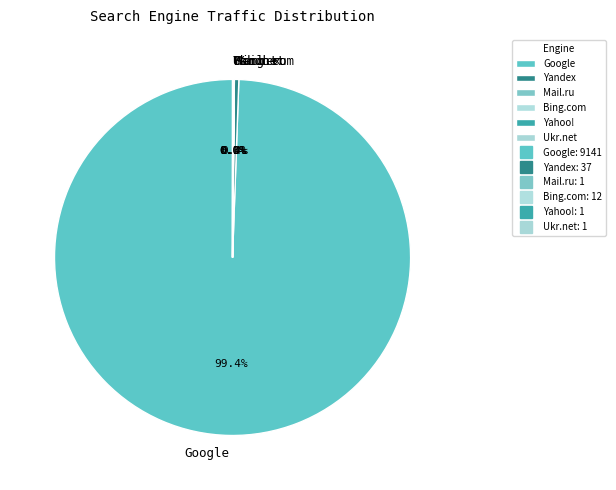

What percentage is NOT represented by Yandex?

99.6%